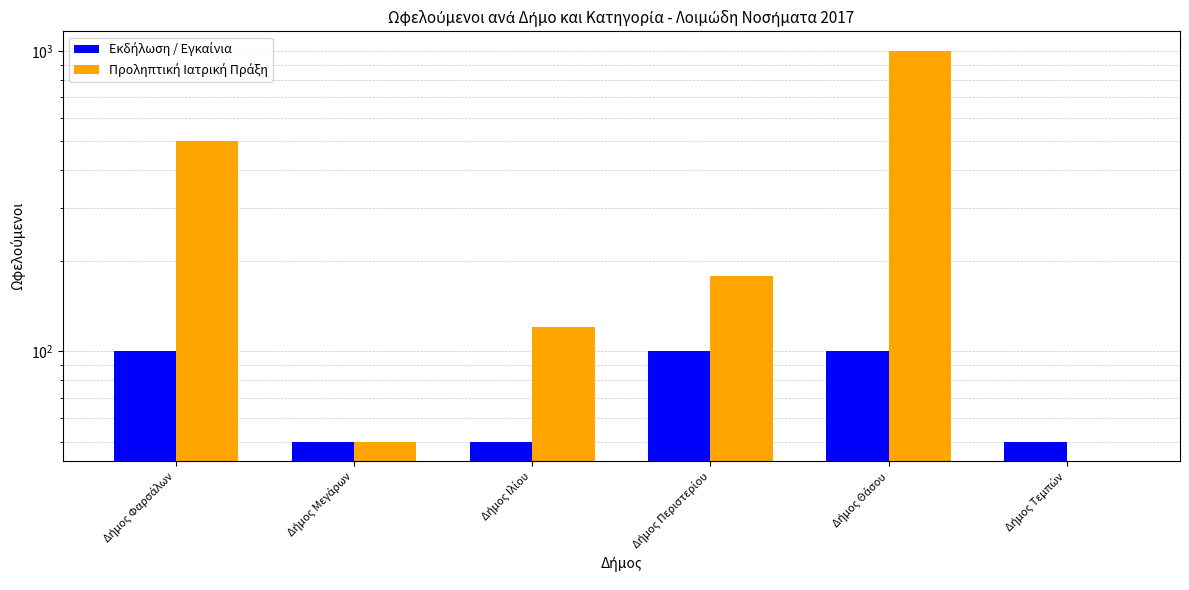

What is the difference between the maximum and minimum values in the Προληπτική Ιατρική Πράξη series?

1000